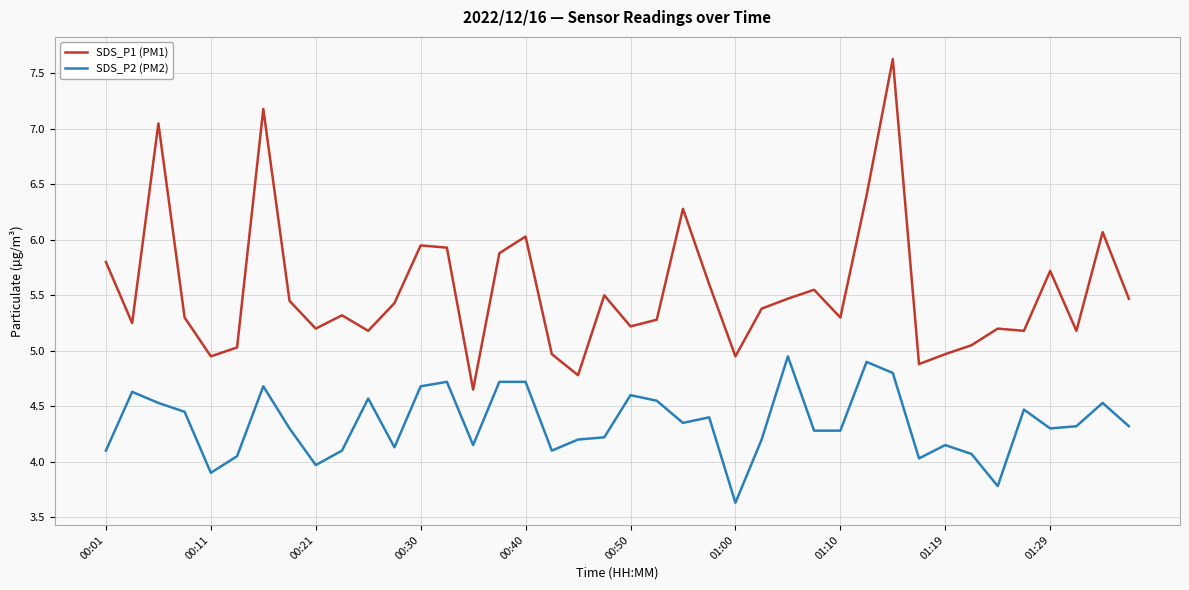

Which series has the widest spread of values?

SDS_P1 (PM1)